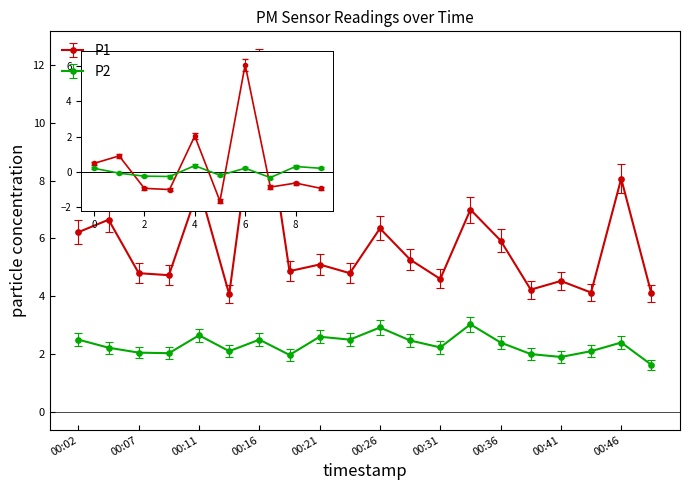

True or false: P2 has more than 2 points higher than both neighbors.

True